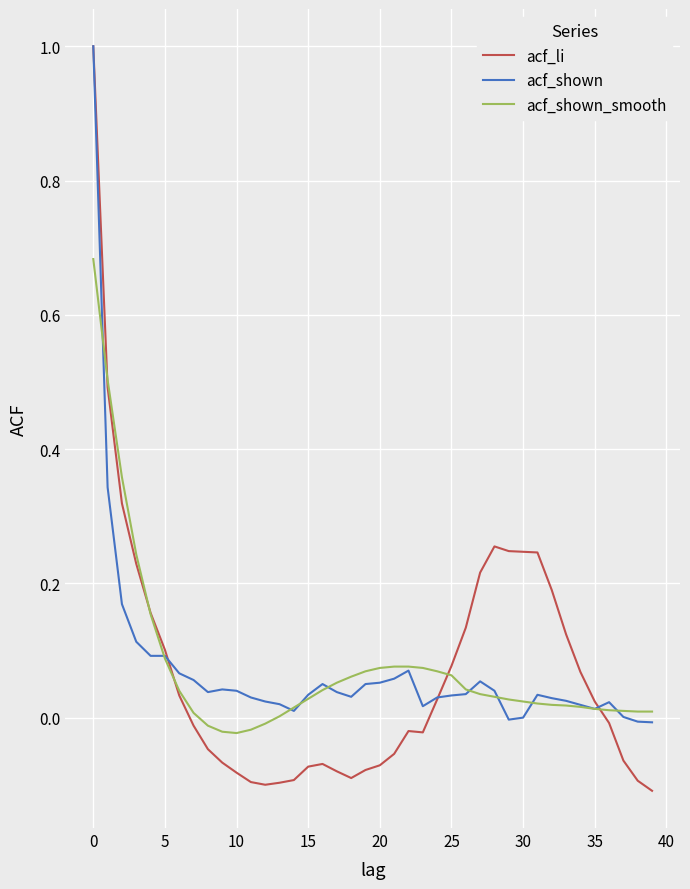

What is the maximum value shown in the chart?

1.0